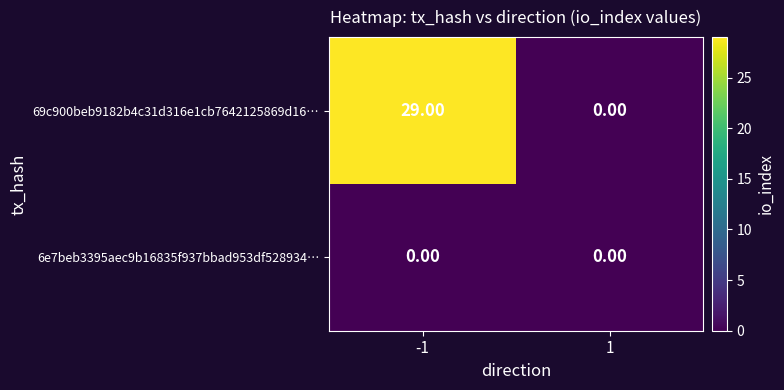

Which series has the widest spread of values?

69c900beb9182b4c31d316e1cb7642125869d16…